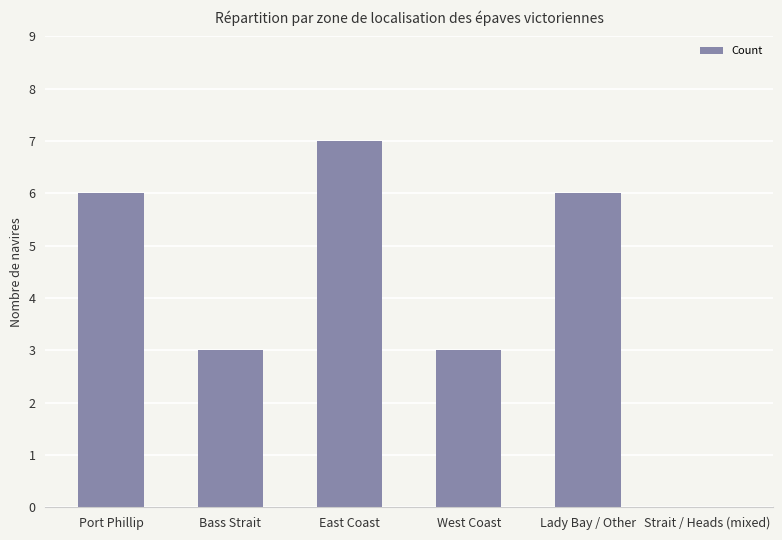

Reading right to left, what are all the values shown in this chart?

Strait / Heads (mixed)=0	Lady Bay / Other=6	West Coast=3	East Coast=7	Bass Strait=3	Port Phillip=6